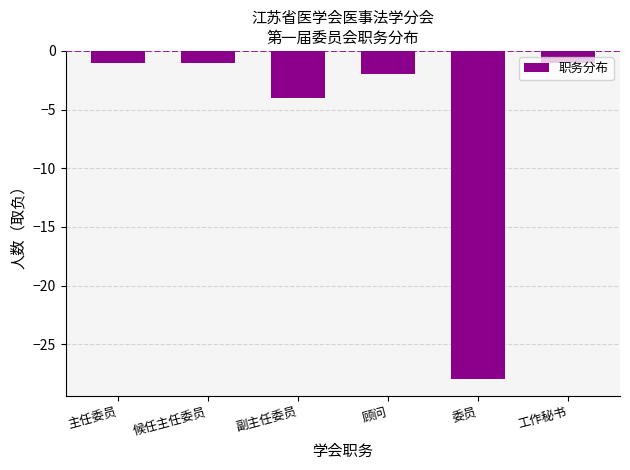

Reading left to right, list all the values displayed in this chart.

主任委员=-1	候任主任委员=-1	副主任委员=-4	顾问=-2	委员=-28	工作秘书=-1